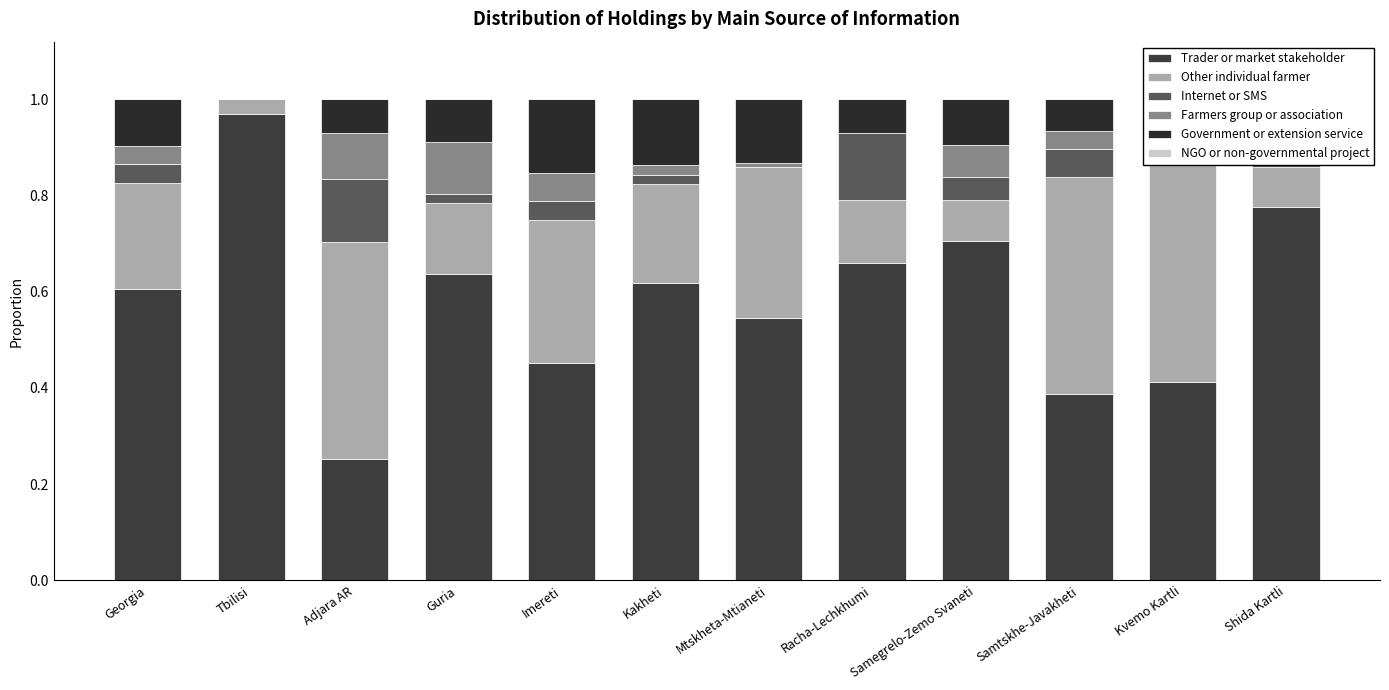

How many series are shown in this chart?

6